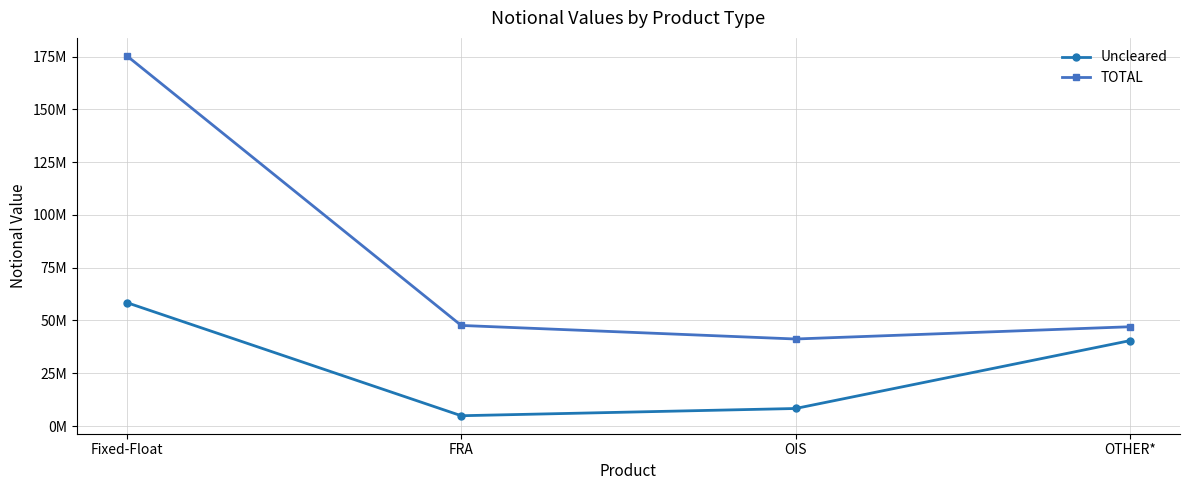

In Uncleared, how many points are lower than both neighbors (excluding endpoints)?

1